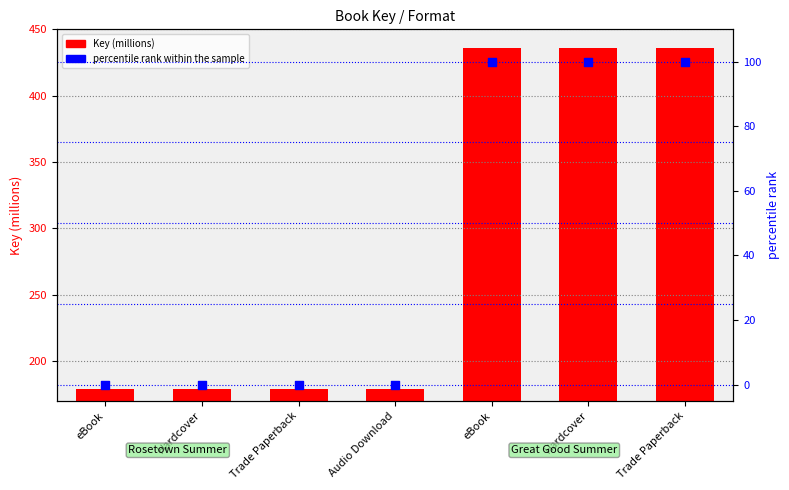

At how many categories does at least one series exceed 121?

7